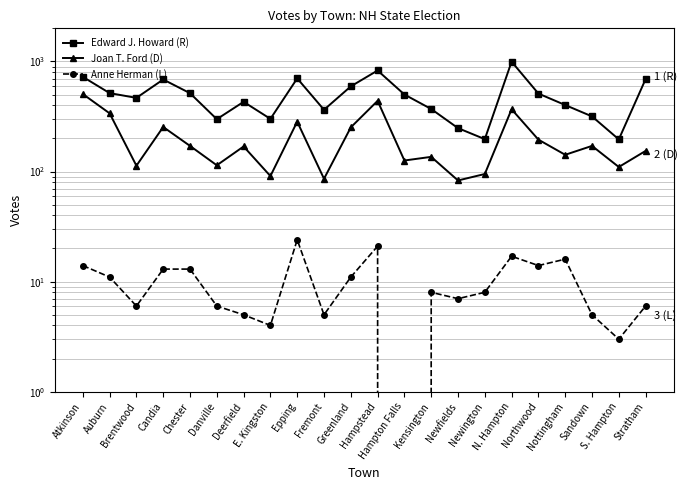

What is the total value across all series at Newington?

300